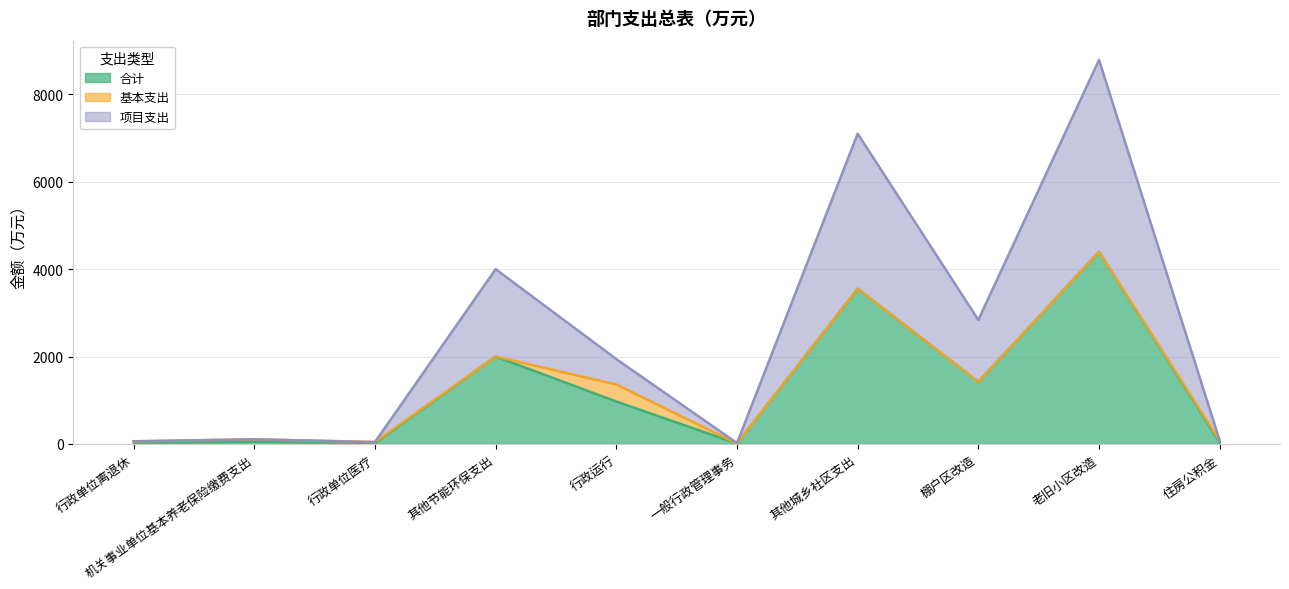

The value of 合计 at 行政运行 is 437.0. True or false?

False